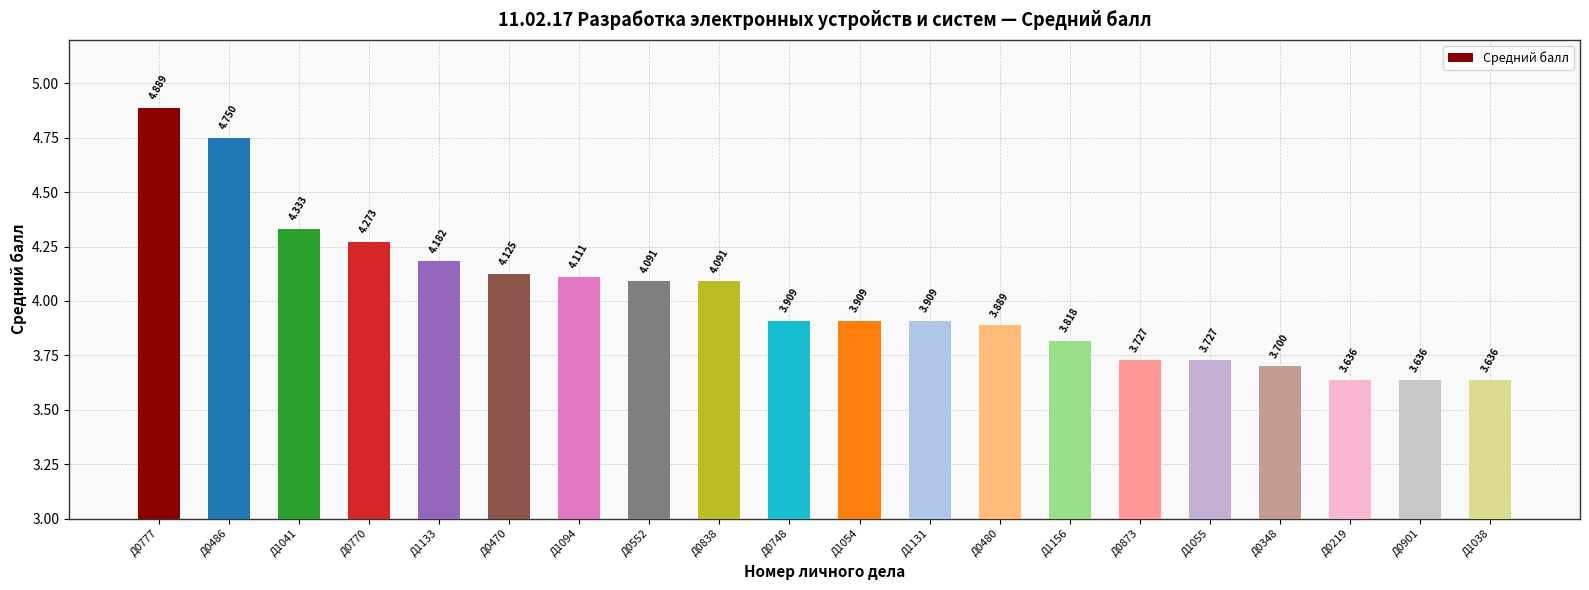

What is the value of the 15th bar from the left?

3.7